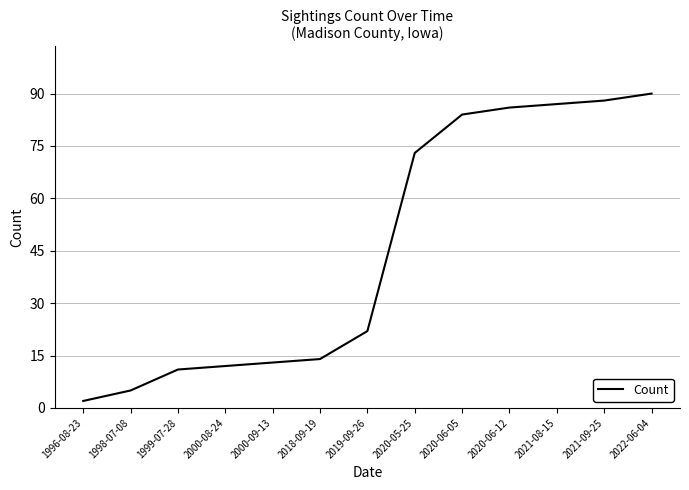

What position from the left is 2021-08-15?

11